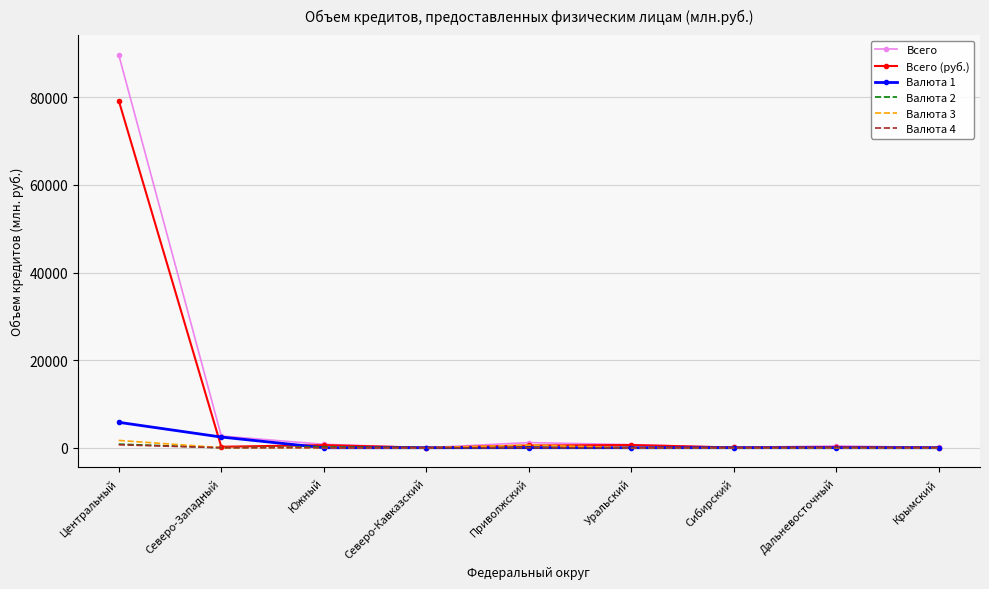

Which series has the widest spread of values?

Всего